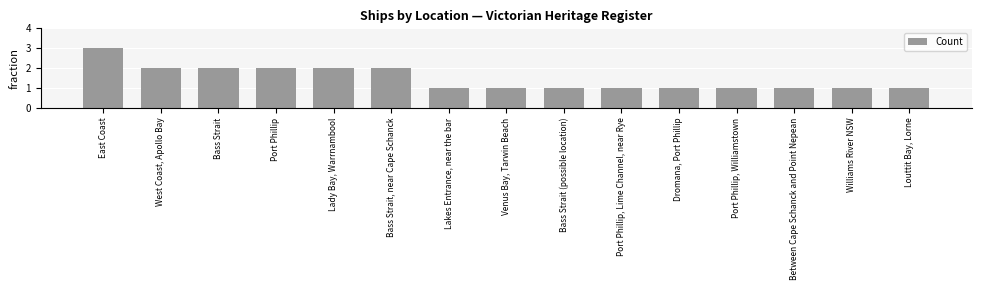

What is the ratio of the value at Dromana, Port Phillip to the value at Port Phillip, Lime Channel, near Rye?

1.0